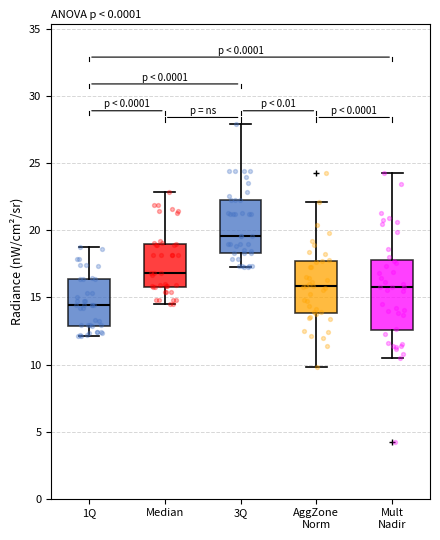

Which box is the tallest, from its lower edge to its upper edge?

Mult Nadir